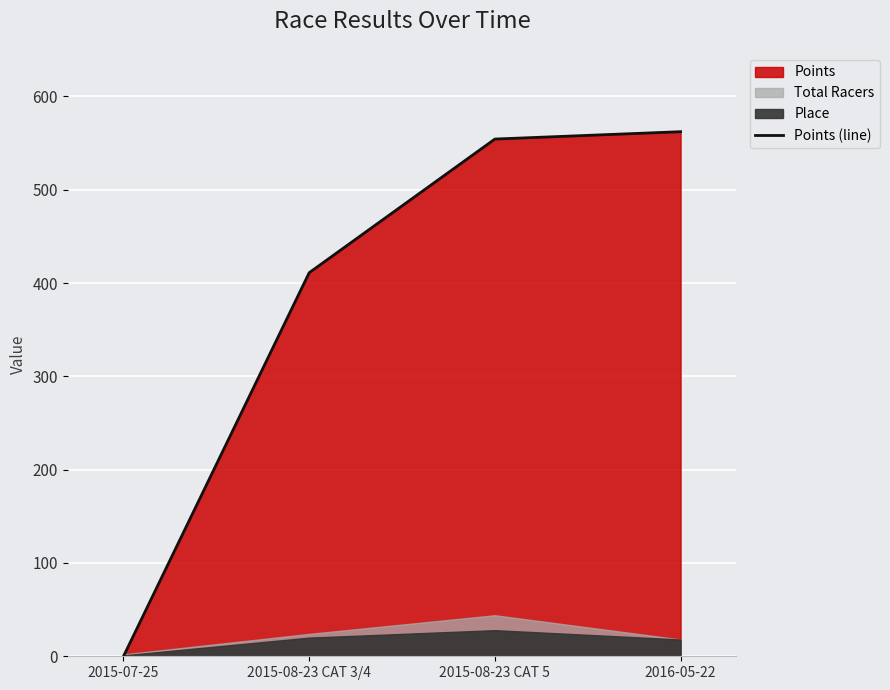

What is the difference between the values at 2015-08-23 CAT 3/4 and 2016-05-22?

151.2